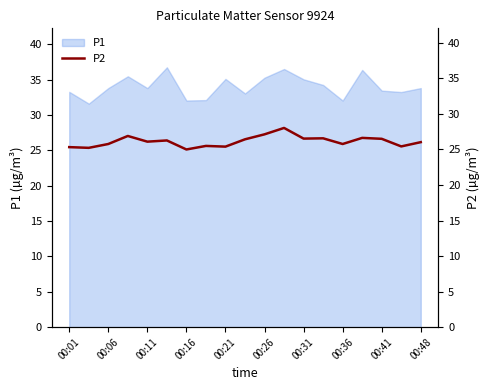

What is the minimum value shown in the chart?

25.0